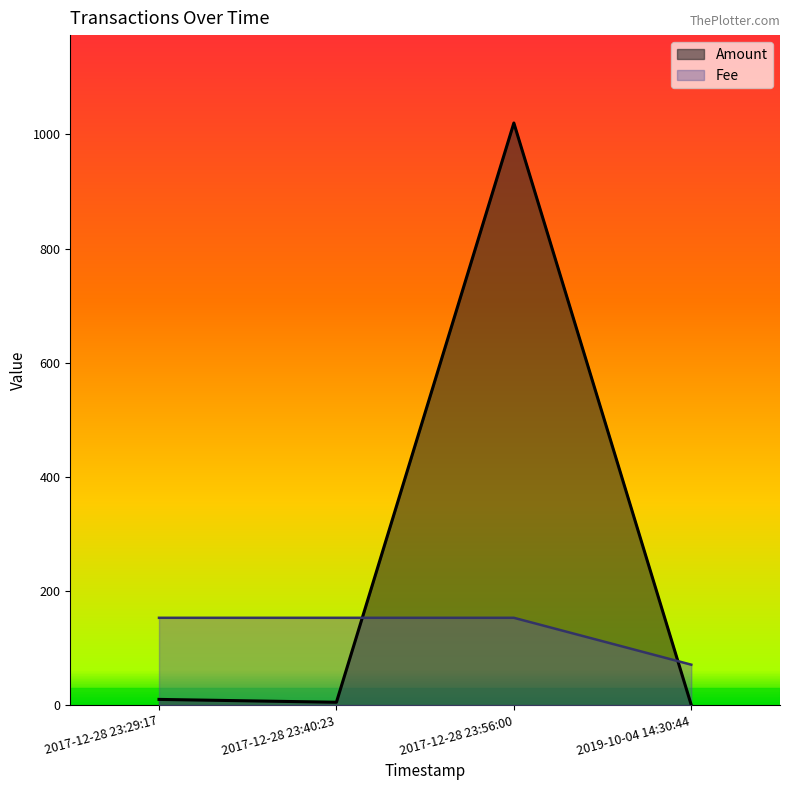

Rank the series at 2017-12-28 23:40:23 from lowest to highest value.

Amount, Fee